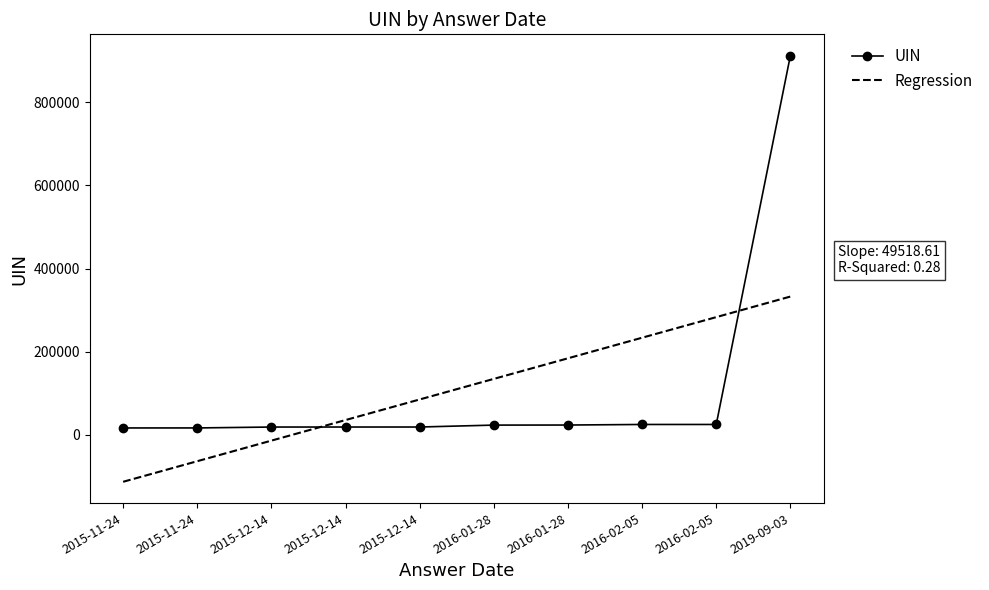

How many distinct data groups are displayed?

2